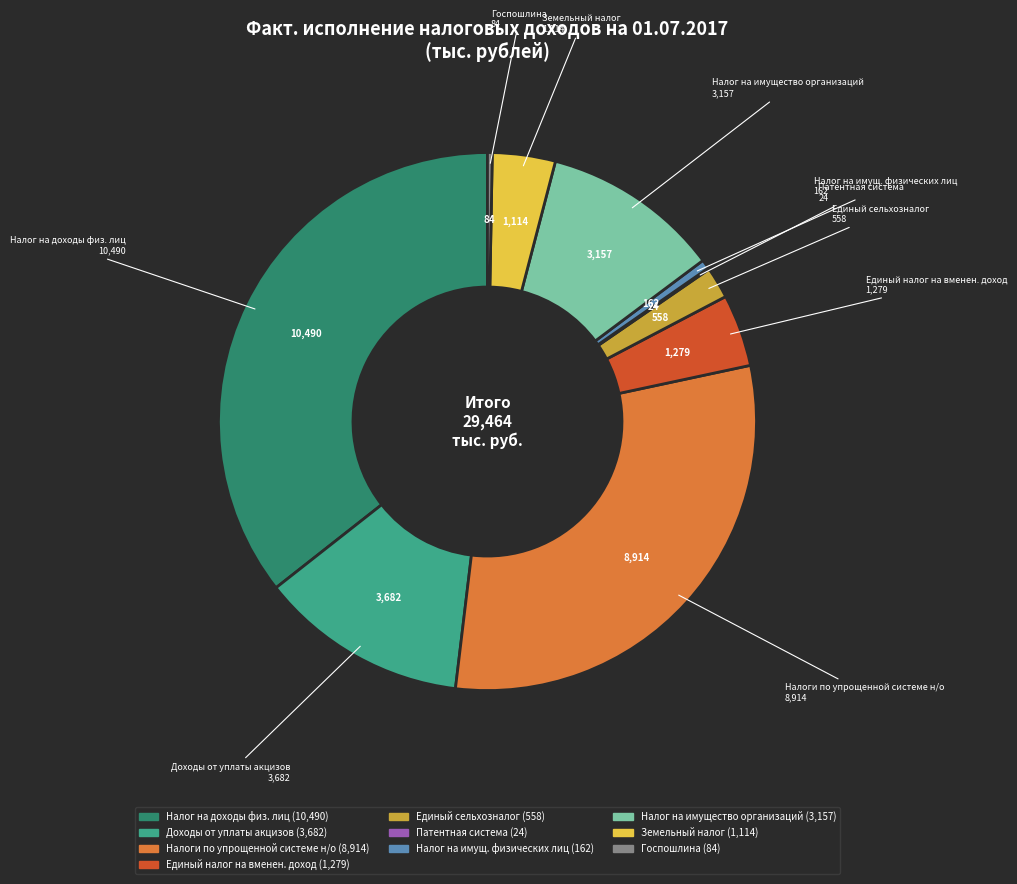

Between Земельный налог and Налог на доходы физ. лиц, which is larger?

Налог на доходы физ. лиц